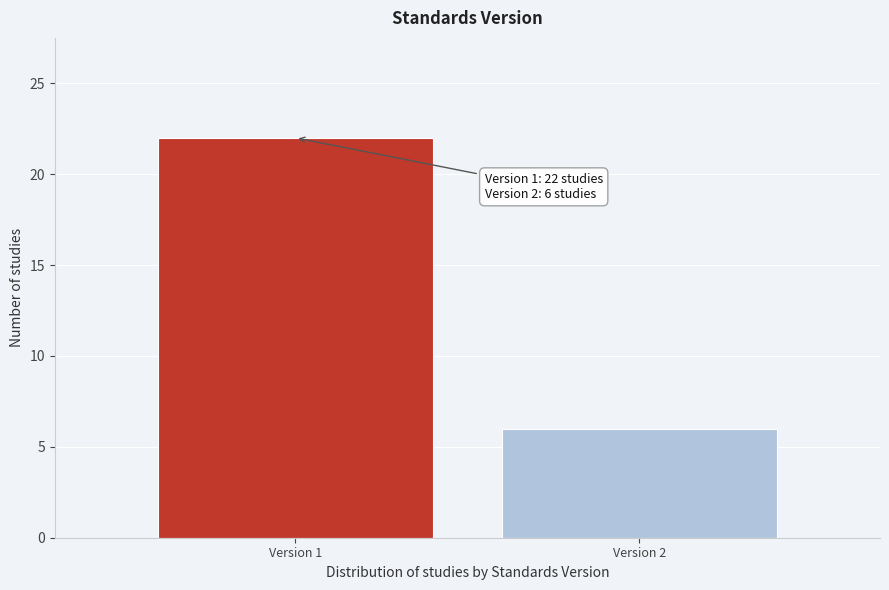

Reading left to right, list all the values displayed in this chart.

Version 1=22	Version 2=6